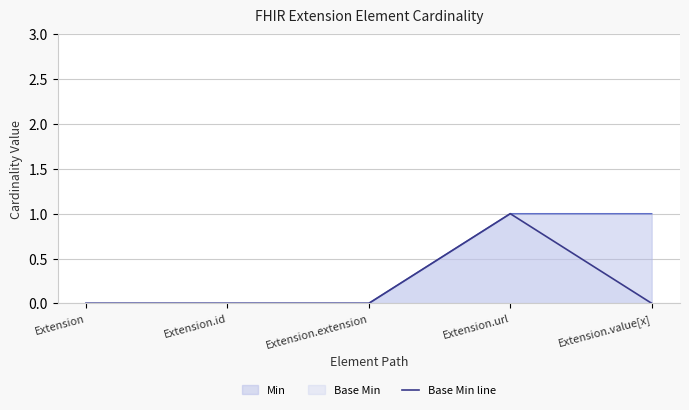

What is the label of the 1st point from the left?

Extension